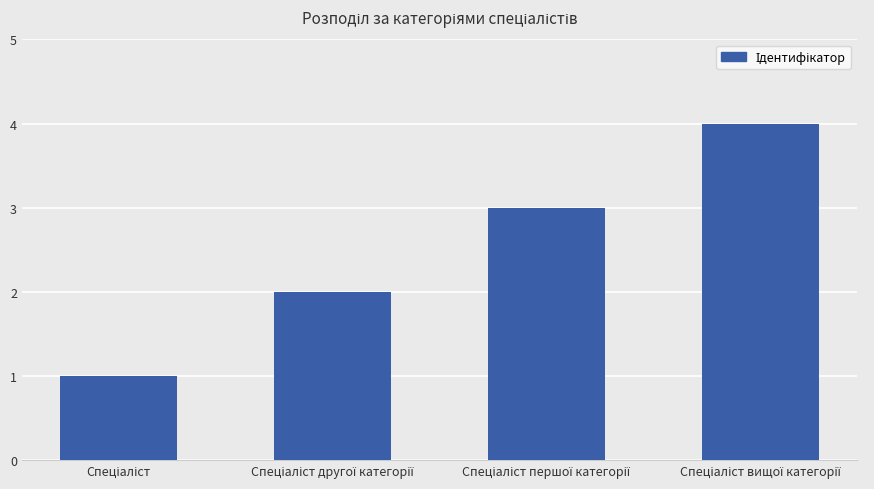

What is the sum of all values?

10